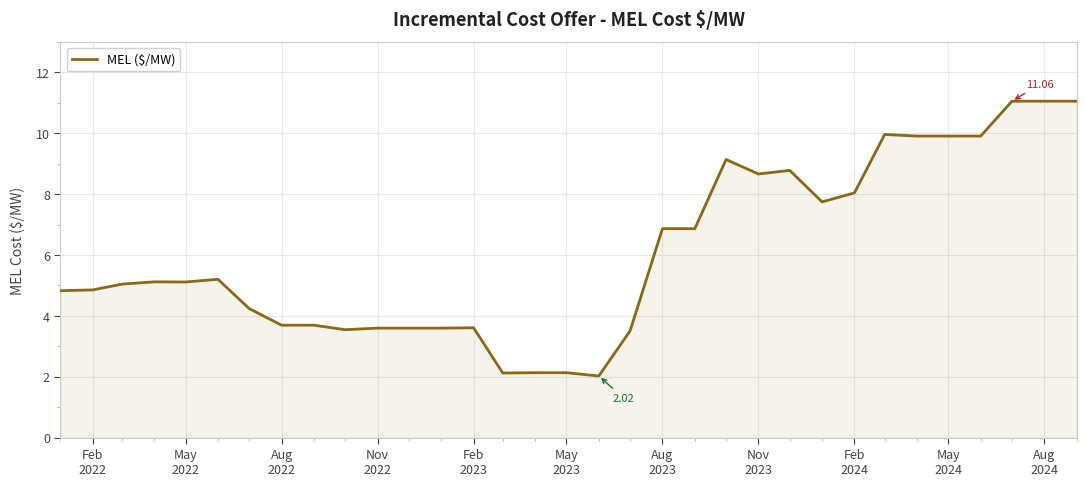

What is the difference between the maximum and minimum values?

9.0